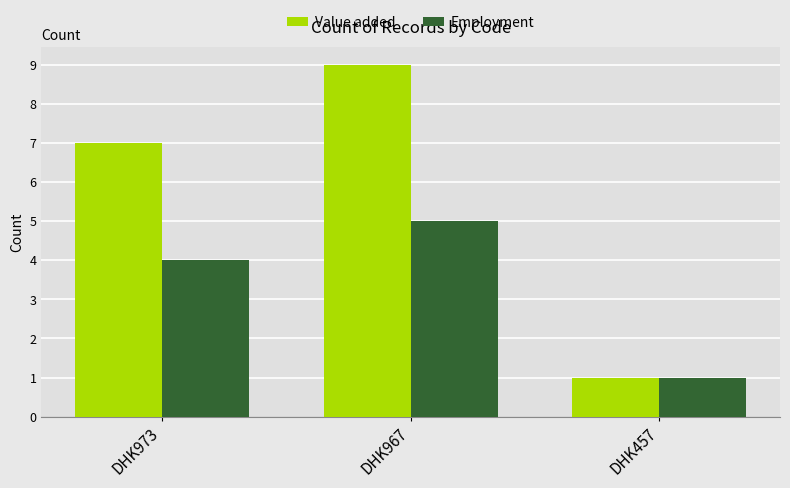

At how many categories does at least one series exceed 8?

1